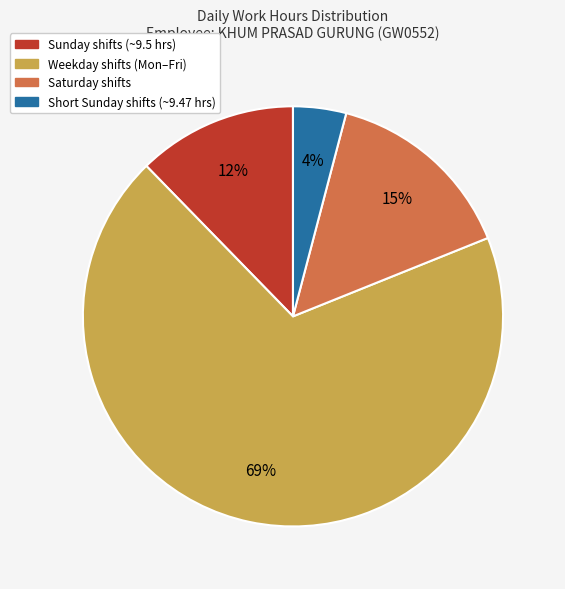

Does any single category account for the majority?

Yes